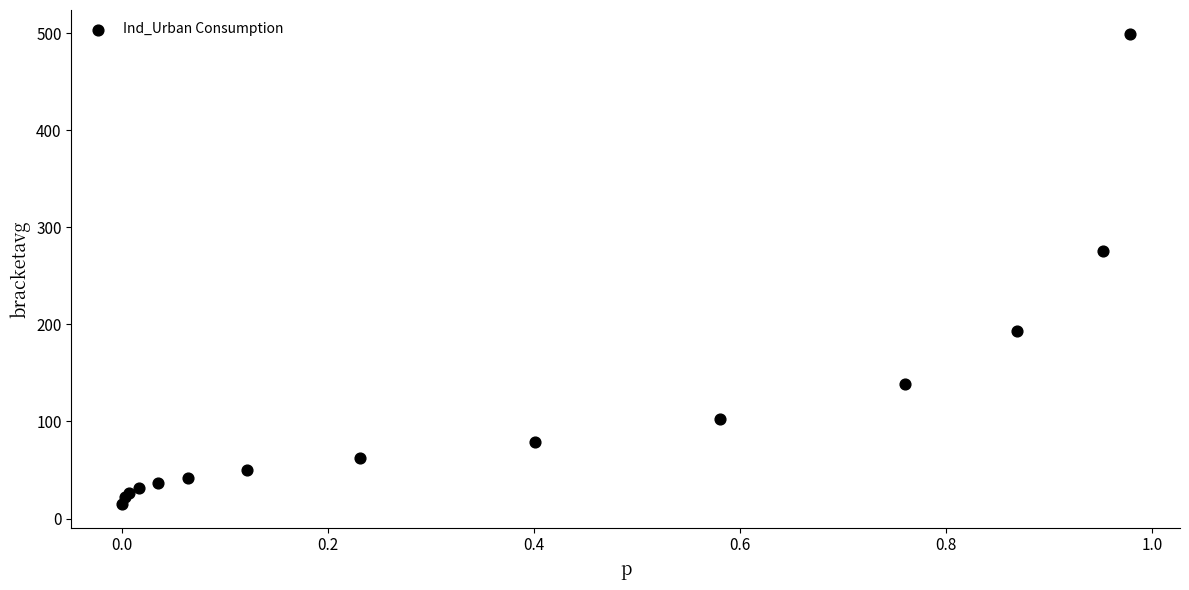

What Y value in the scatter plot is closest to 257?

275.9